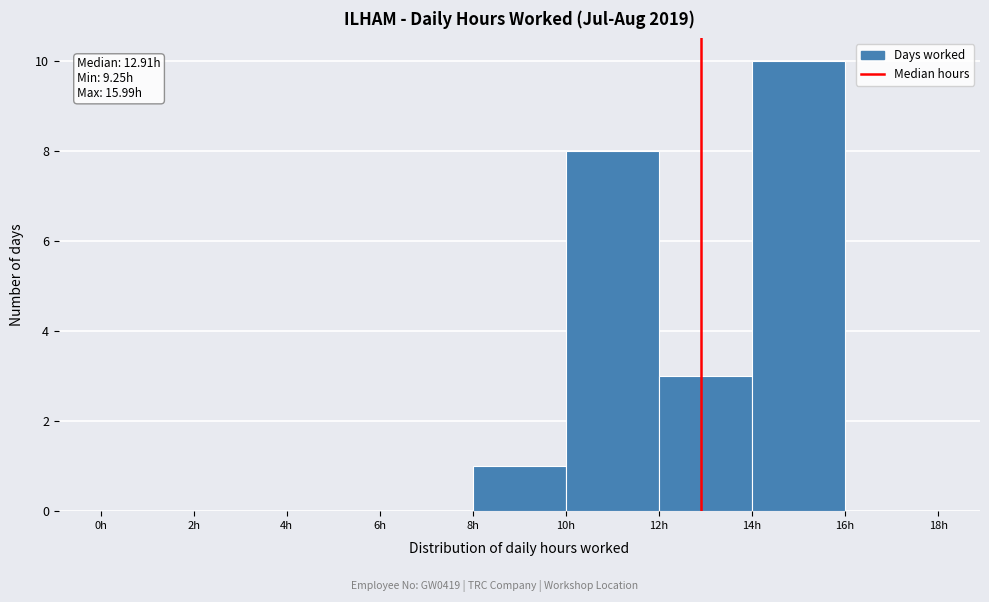

Which range on the x-axis has the tallest bar?

14 to 16